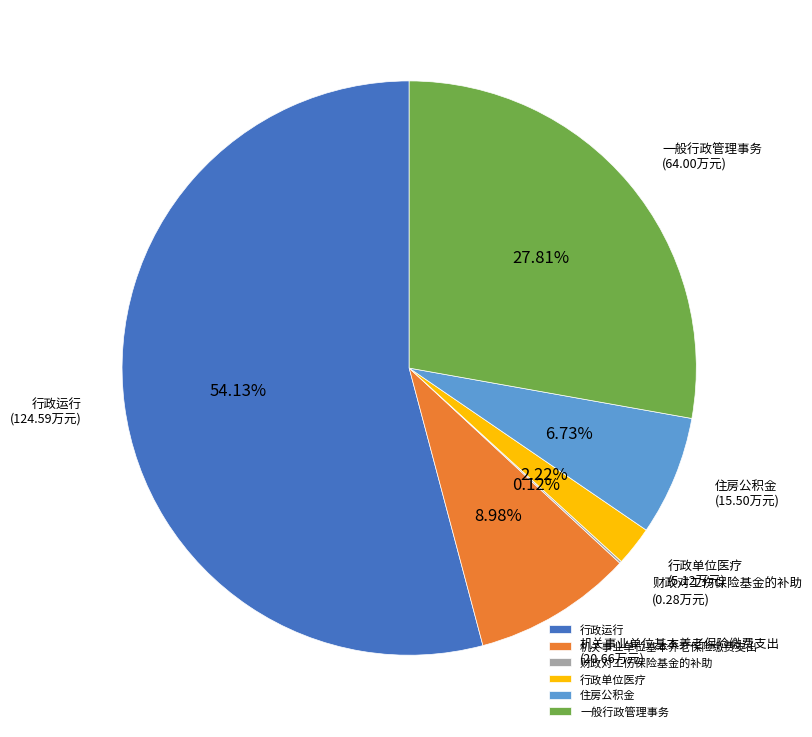

Do 行政运行 and 住房公积金 together represent more than half of the pie?

Yes